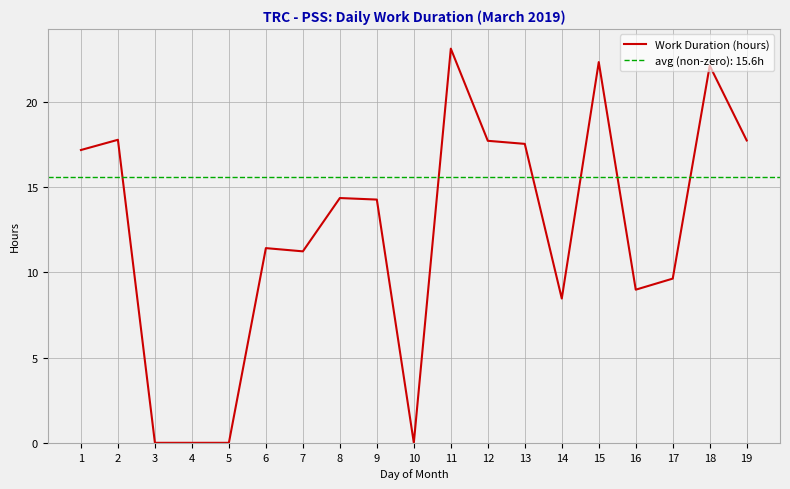

What is the sum of all values?

234.1